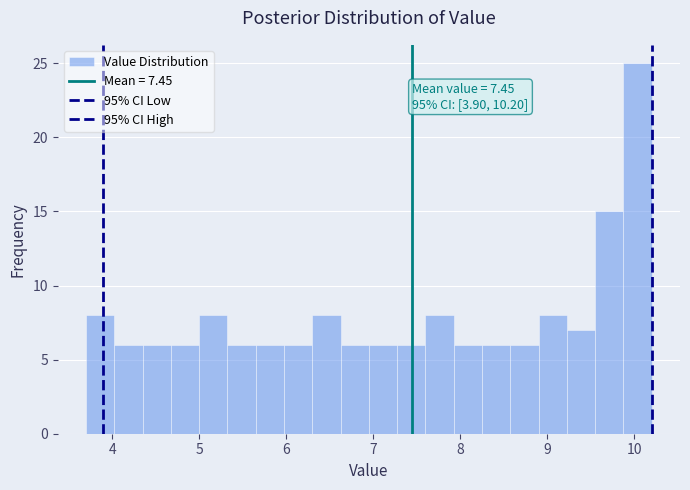

Around what value on the x-axis is the tallest bar? Give the approximate position of its centre, as read against the axis.

10.0